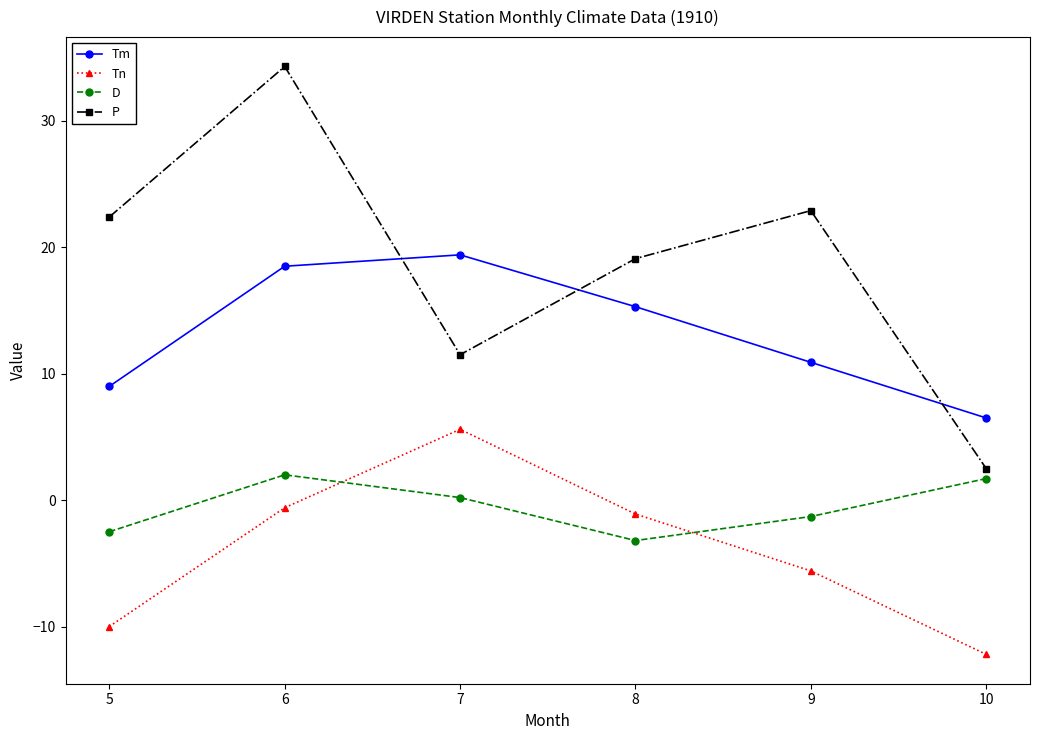

Where is Tm nearest to the value 12?

9